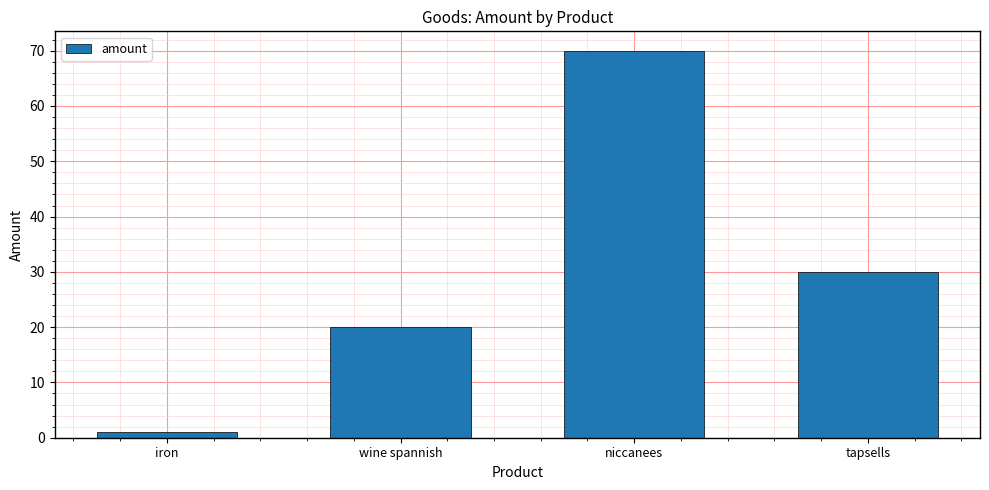

Between niccanees and wine spannish, which is larger?

niccanees